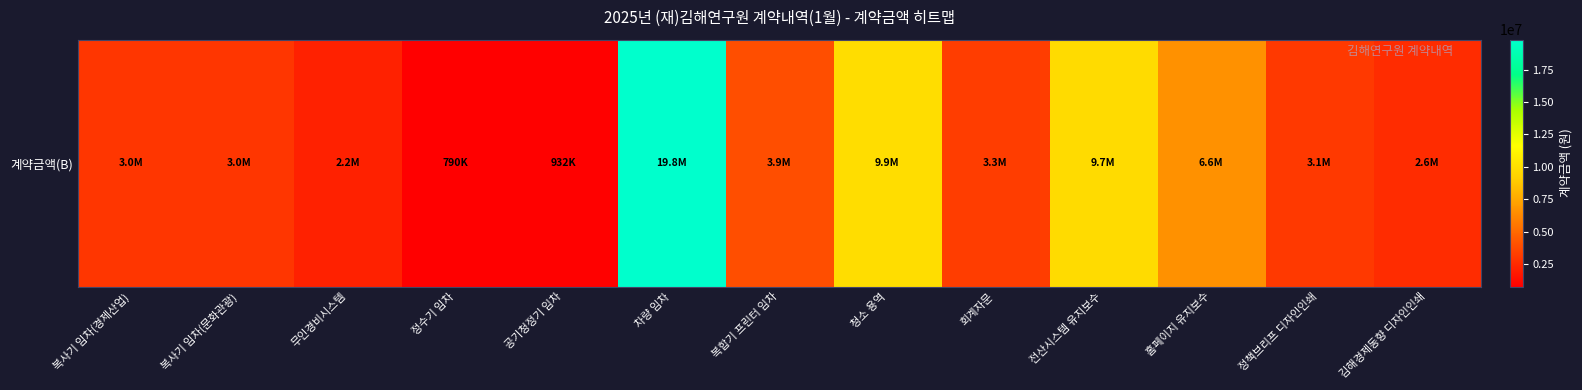

How many data points are above 3135000?

6